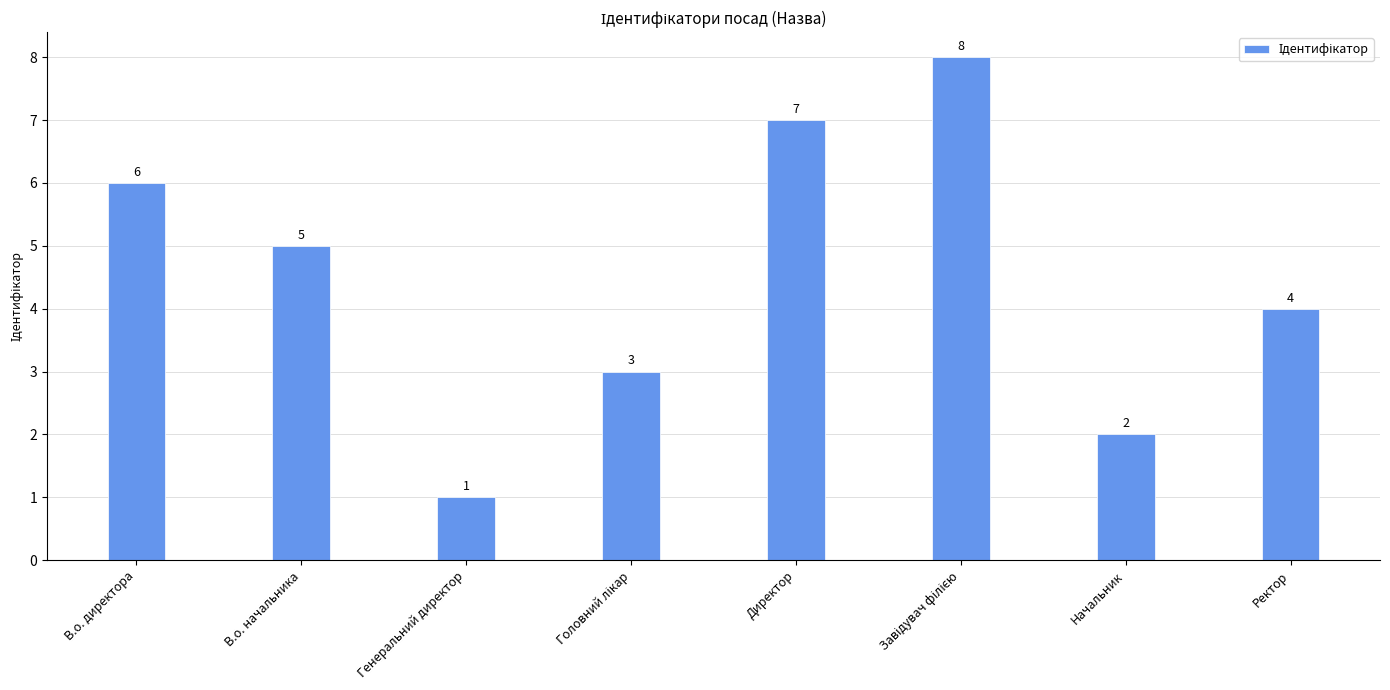

What is the smallest value displayed?

1